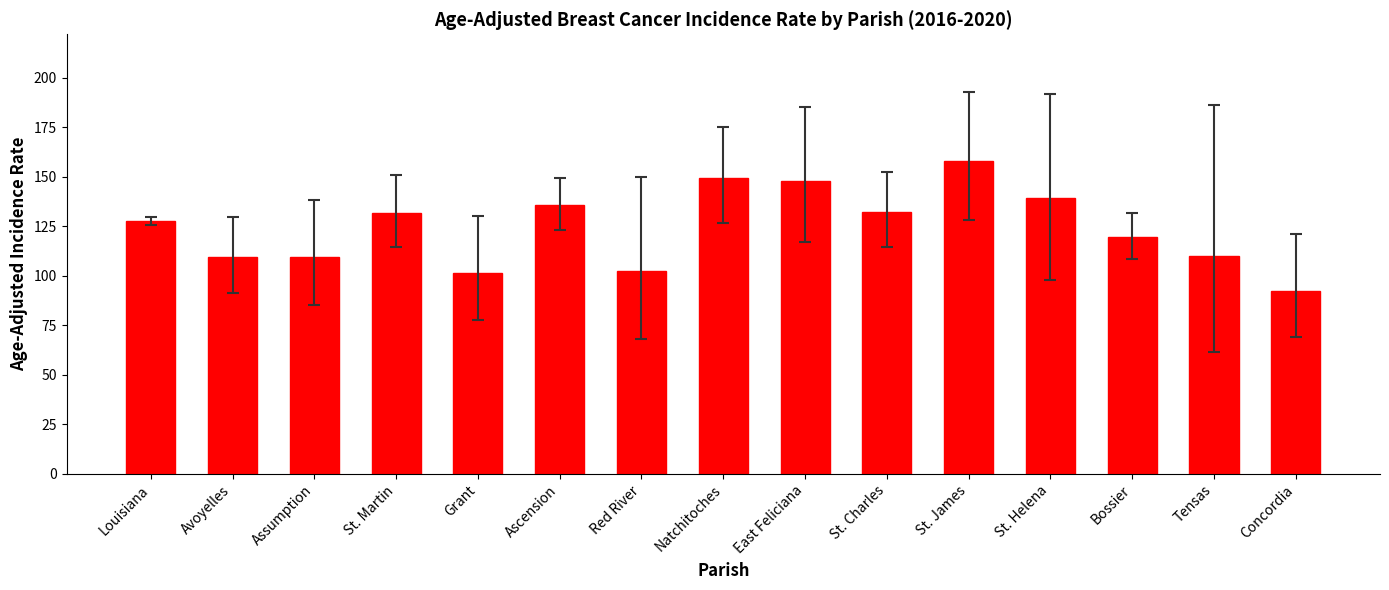

Is it true that the value at Red River is 102.6?

True